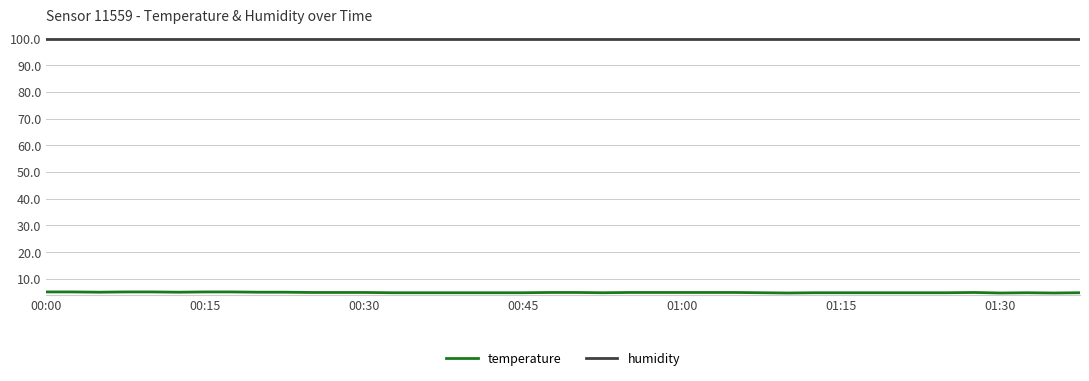

True or false: humidity and temperature cross at least once.

False